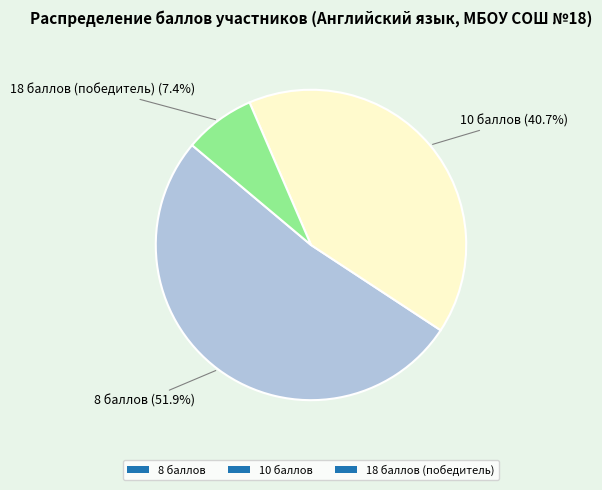

Approximately how many times larger is the value at 10 баллов compared to 18 баллов (победитель)?

5.5